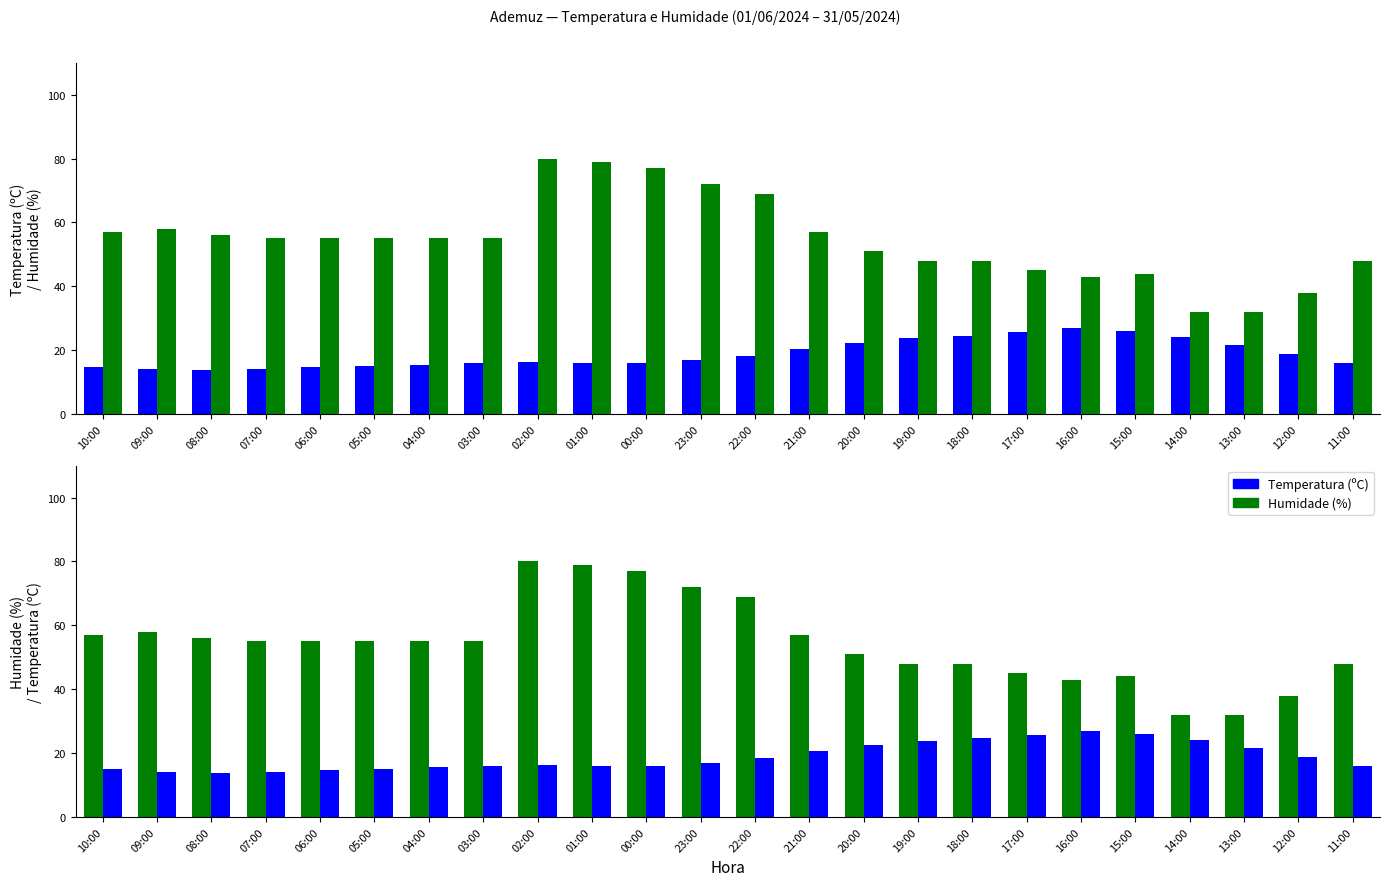

Rank the series at 17:00 from lowest to highest value.

Temperatura (ºC), Humidade (%)